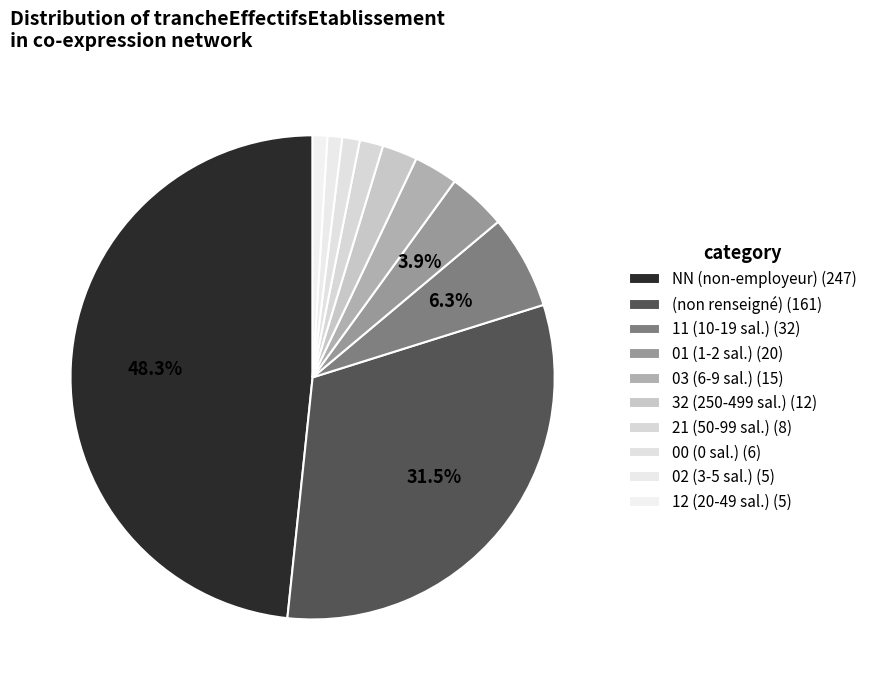

How many slices are in this pie chart?

10